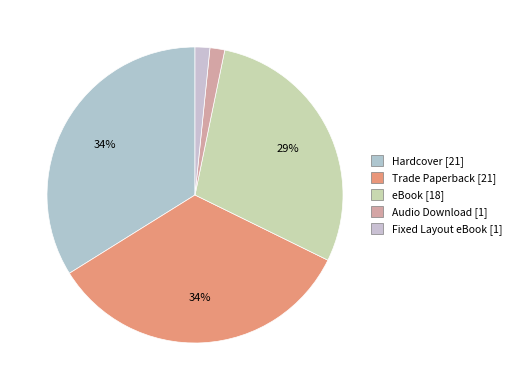

Which has a higher value, eBook or Trade Paperback?

Trade Paperback